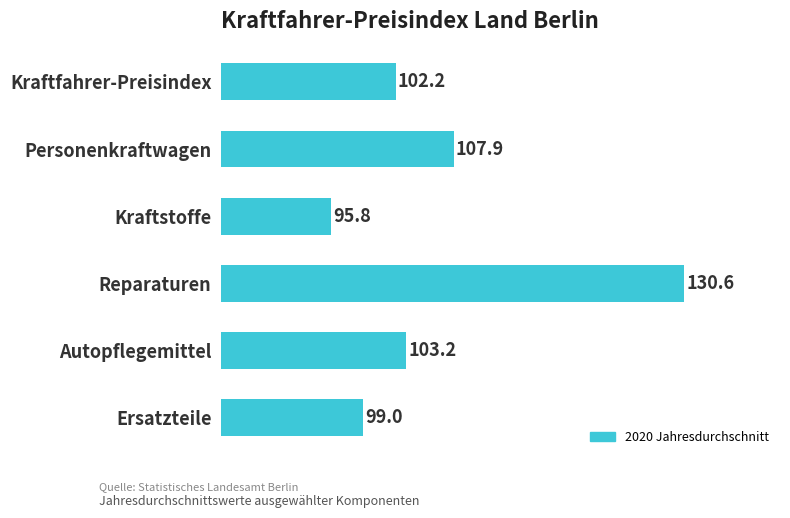

Between Kraftfahrer-Preisindex and Kraftstoffe, which is larger?

Kraftfahrer-Preisindex